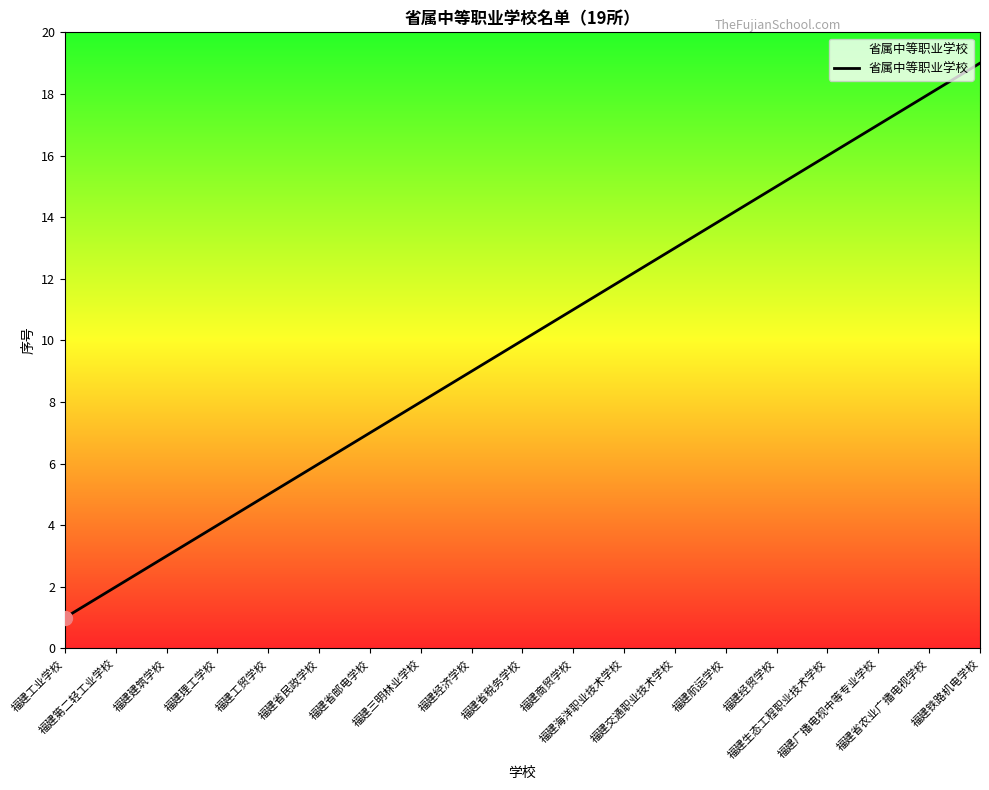

The chart shows a value of 18 at 福建海洋职业技术学校. True or false?

False